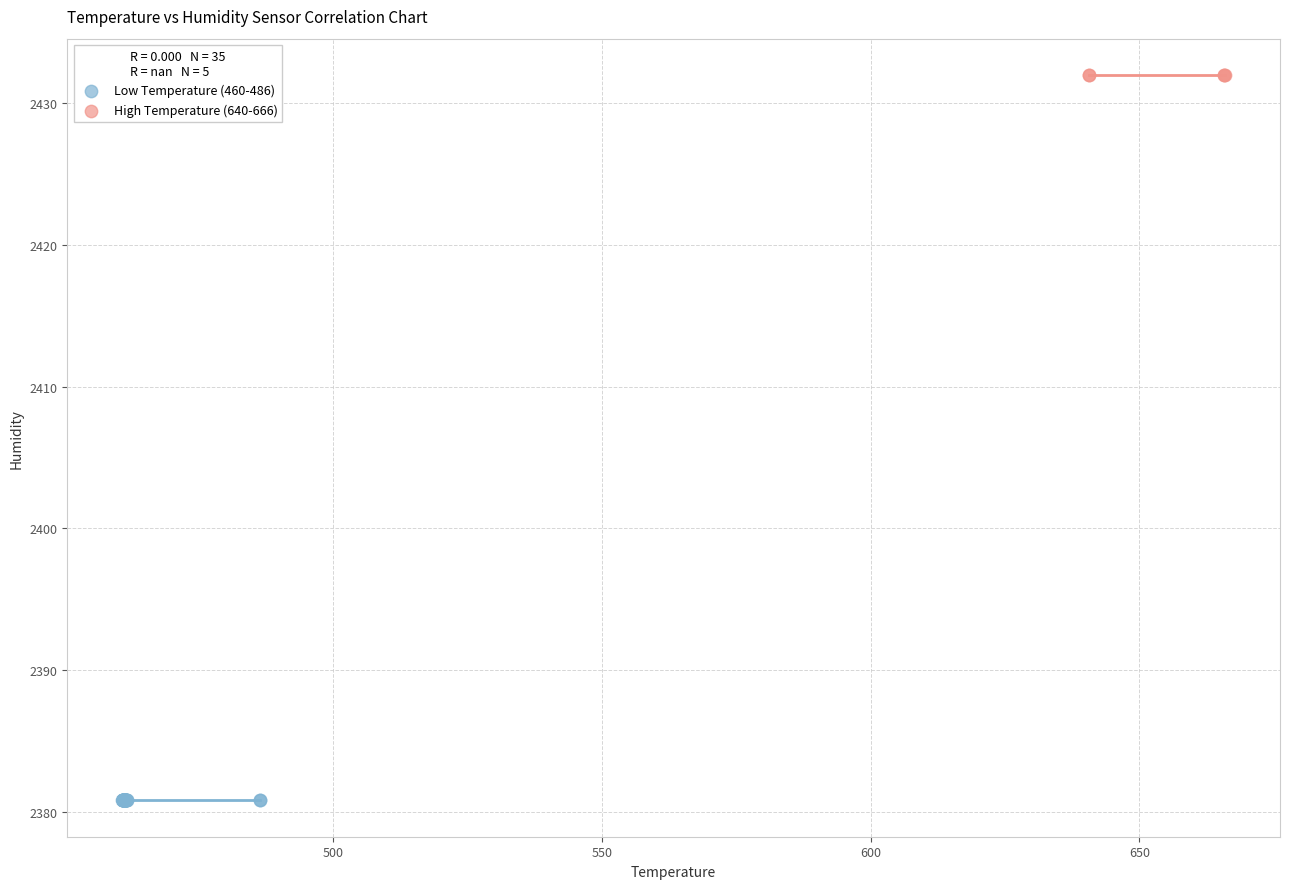

Which series reaches the minimum Y coordinate?

Low Temperature (460-486)